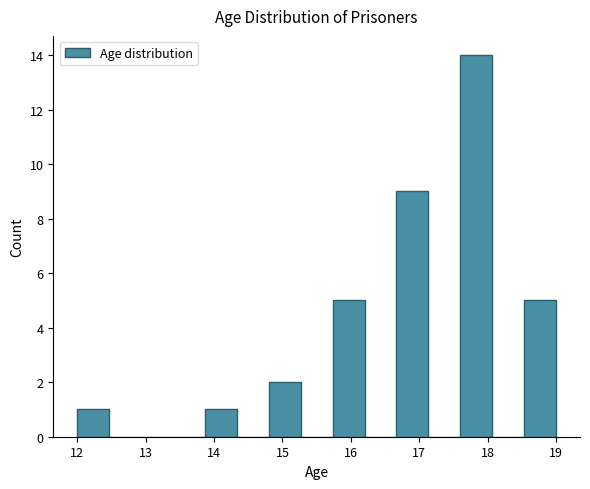

Reading left to right, transcribe this chart: for each bar, give the range it covers on the x-axis and its height. Neither the bar edges nor the heights are printed on the chart, so give them approximately, as read against the axes.

12.0 to 12.5: 1
12.5 to 12.9: 0
12.9 to 13.4: 0
13.4 to 13.9: 0
13.9 to 14.3: 1
14.3 to 14.8: 0
14.8 to 15.3: 2
15.3 to 15.7: 0
15.7 to 16.2: 5
16.2 to 16.7: 0
16.7 to 17.1: 9
17.1 to 17.6: 0
17.6 to 18.1: 14
18.1 to 18.5: 0
18.5 to 19.0: 5